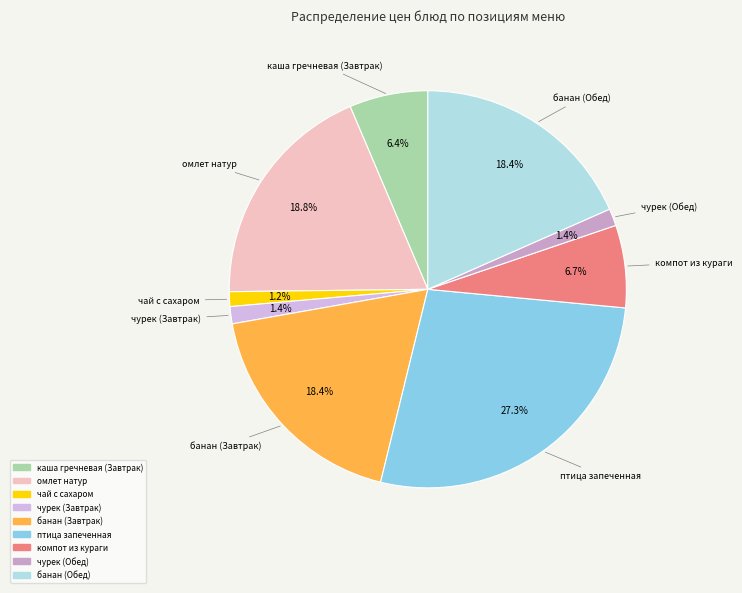

True or false: чурек (Обед) accounts for 1% of the total.

True